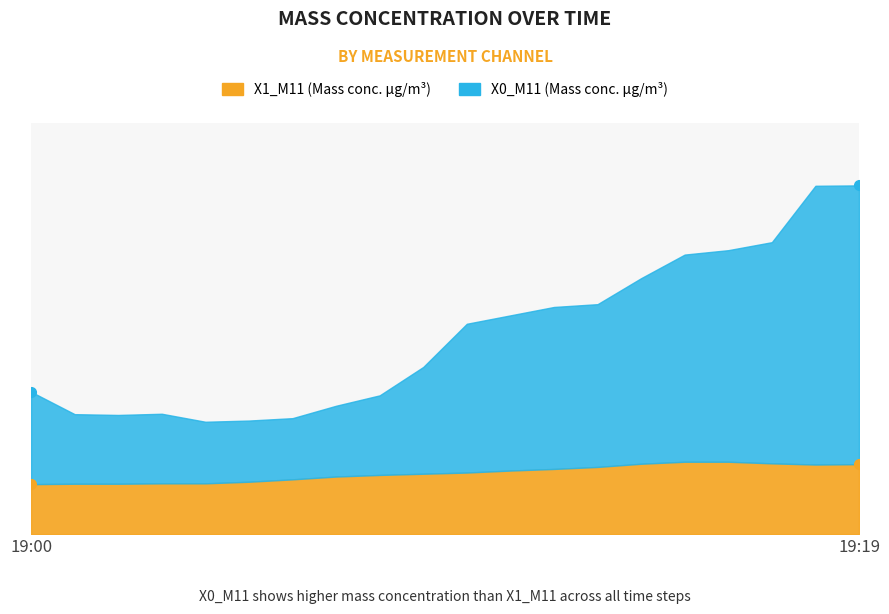

How many lines are shown in the chart?

2